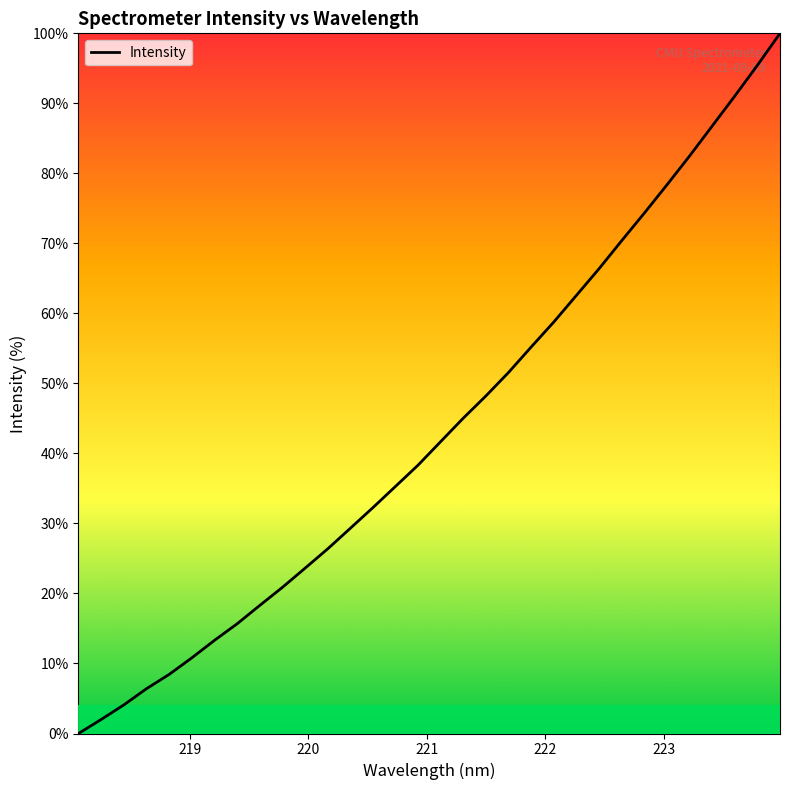

What is the difference between the maximum and minimum values?

100.0